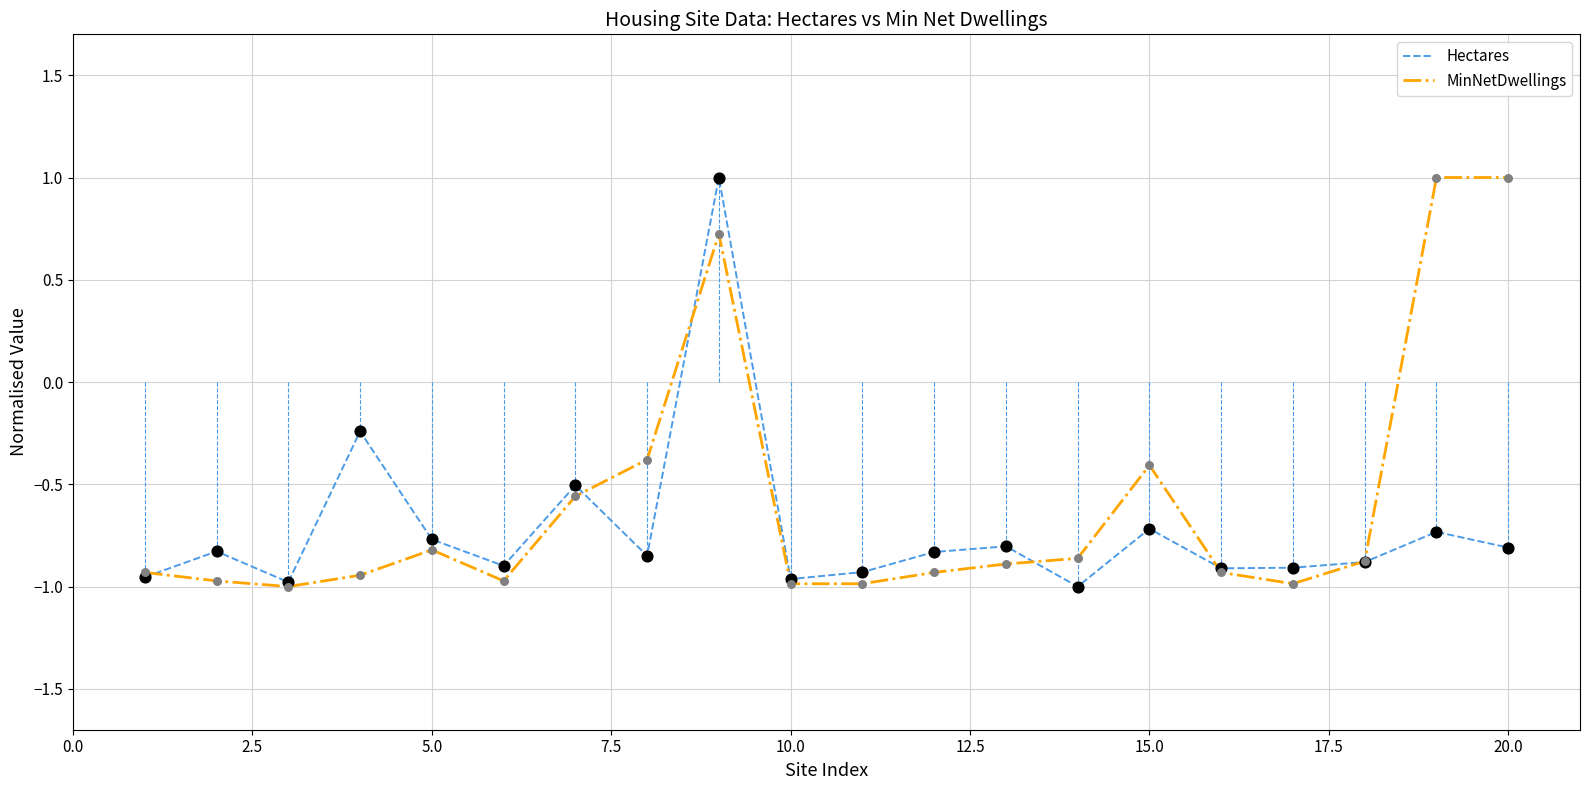

What is the maximum value shown in the chart?

1.0